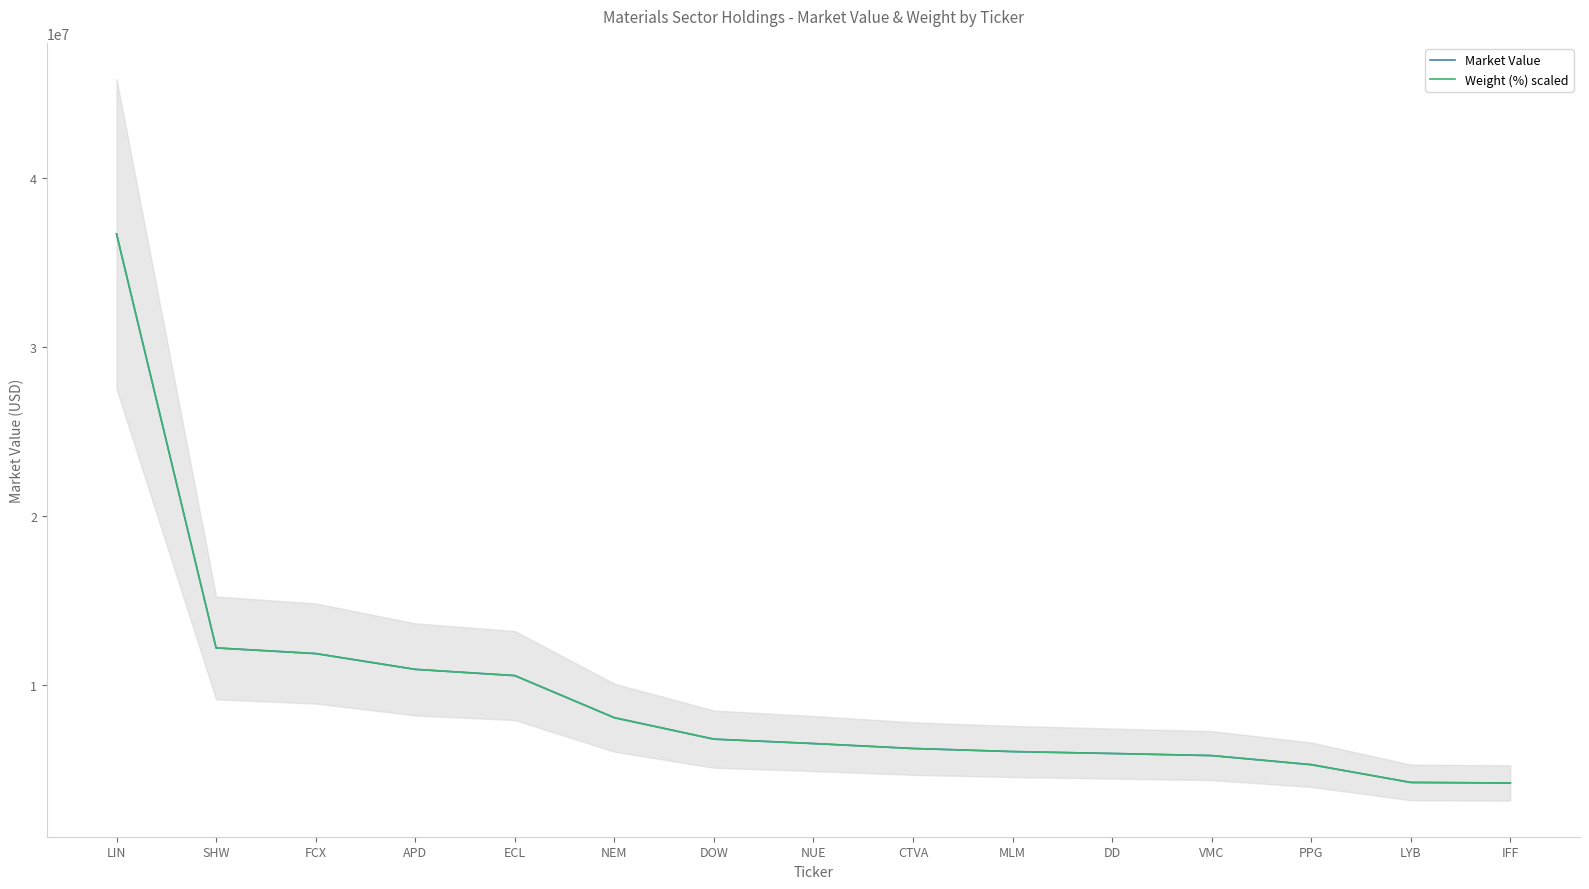

Where is Weight (%) scaled nearest to the value 20447041?

SHW